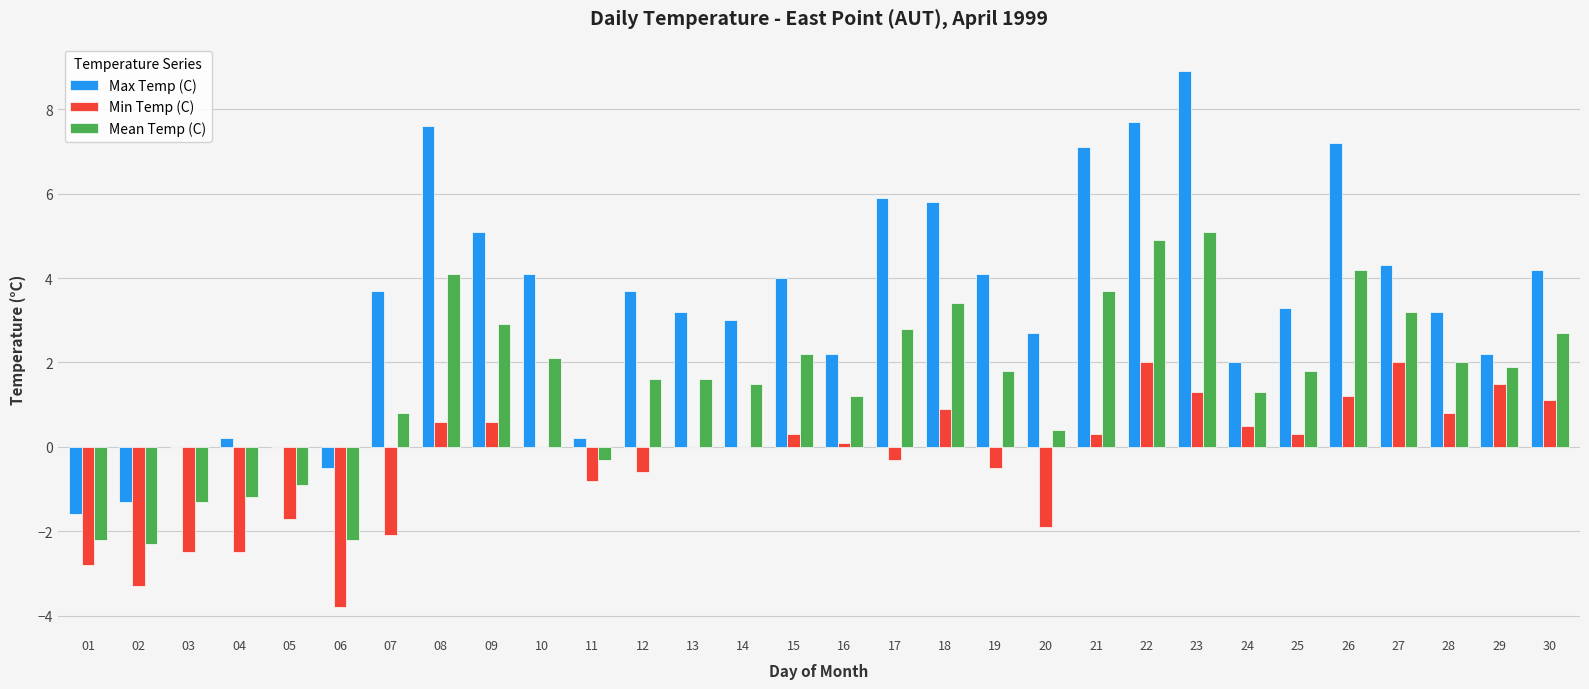

What is the sum of all Min Temp (C) values?

-9.3